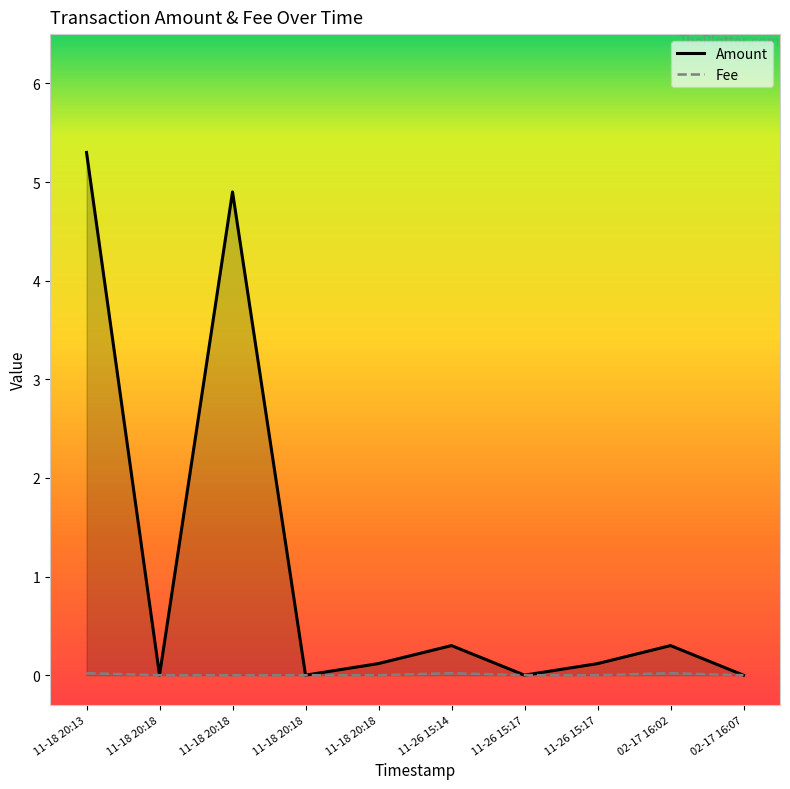

True or false: Amount and Fee intersect in this chart.

False